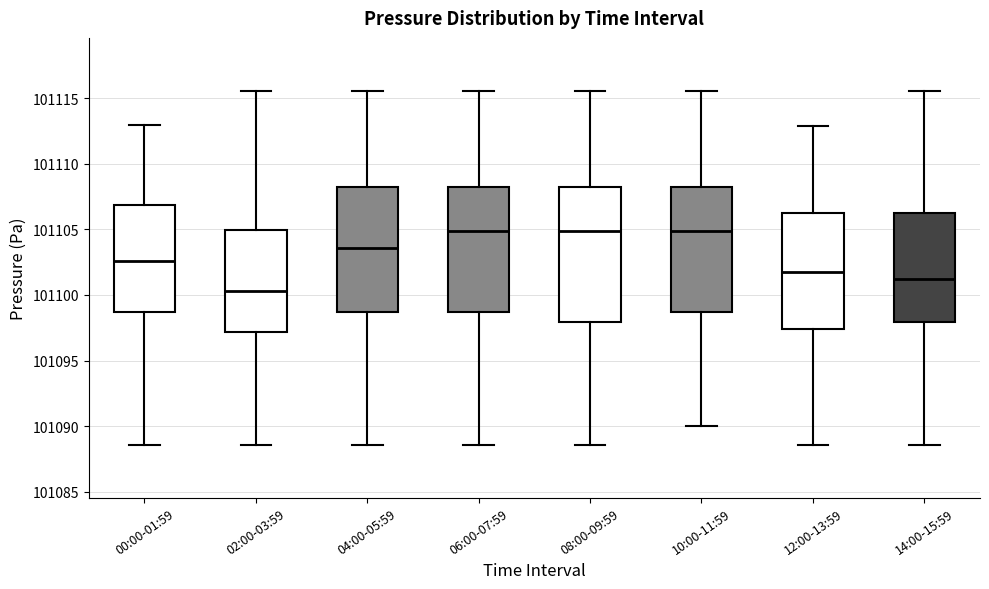

Where does the lower whisker of the box for 04:00-05:59 end on the y-axis? The values are not printed on the chart, so give them approximately, as read against the axis.

101088.5